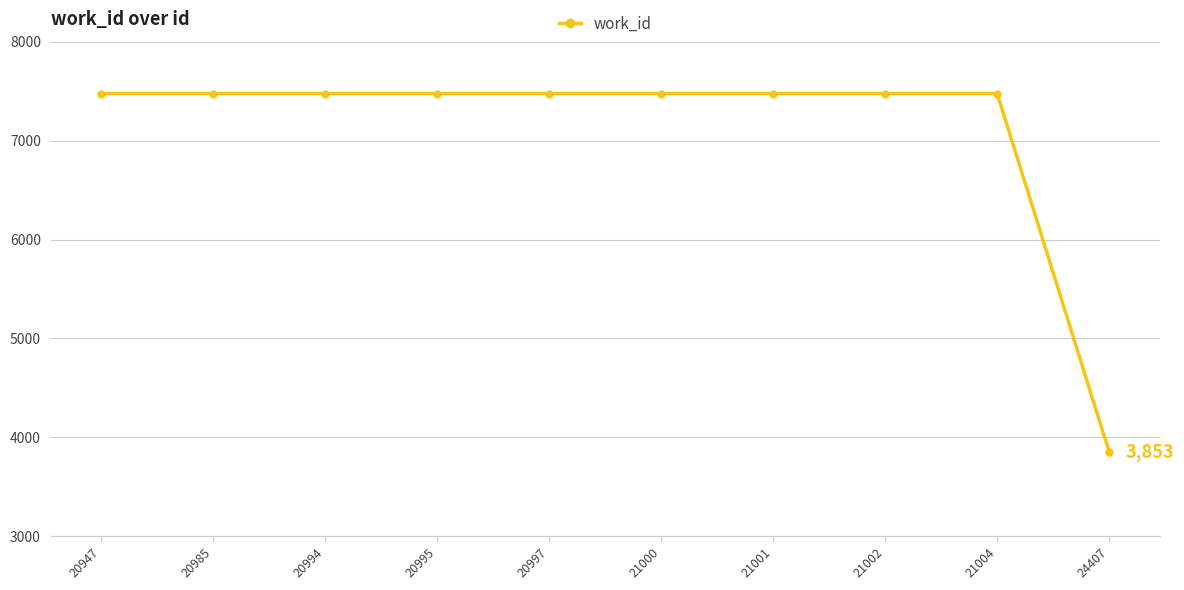

Reading left to right, list all the values displayed in this chart.

20947=7476	20985=7476	20994=7476	20995=7476	20997=7476	21000=7476	21001=7476	21002=7476	21004=7476	24407=3853